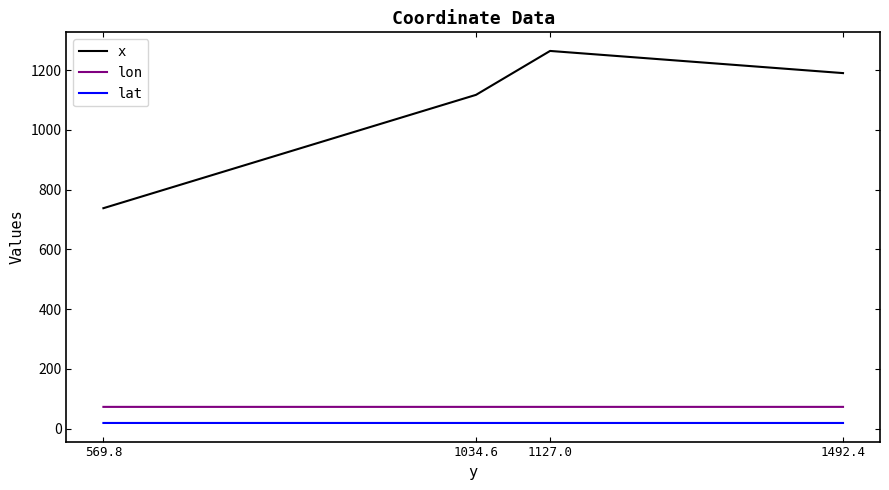

Which category has the highest value across all series?

1127.0